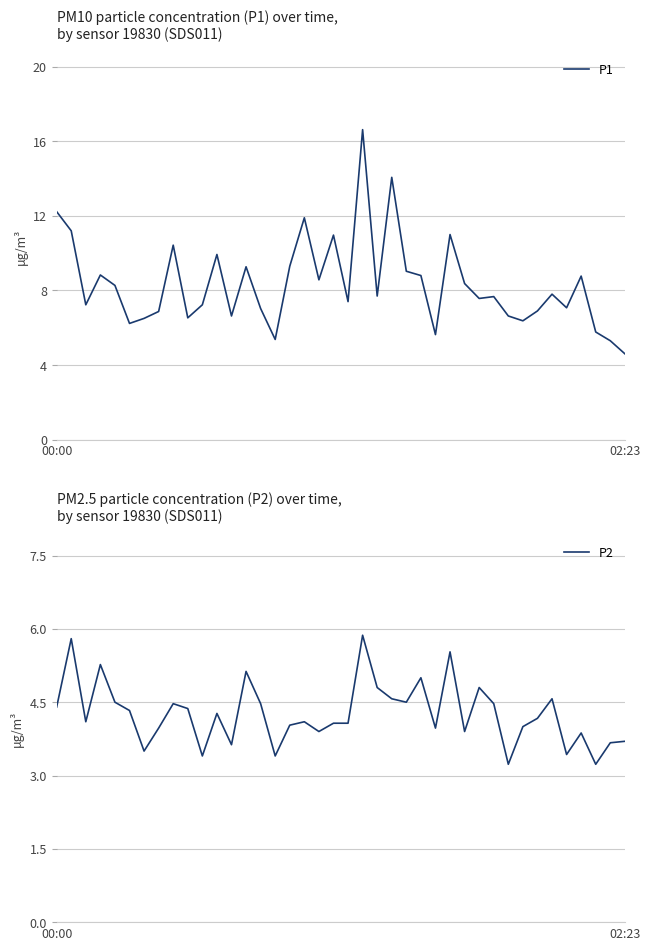

How many data points does each series have?

40